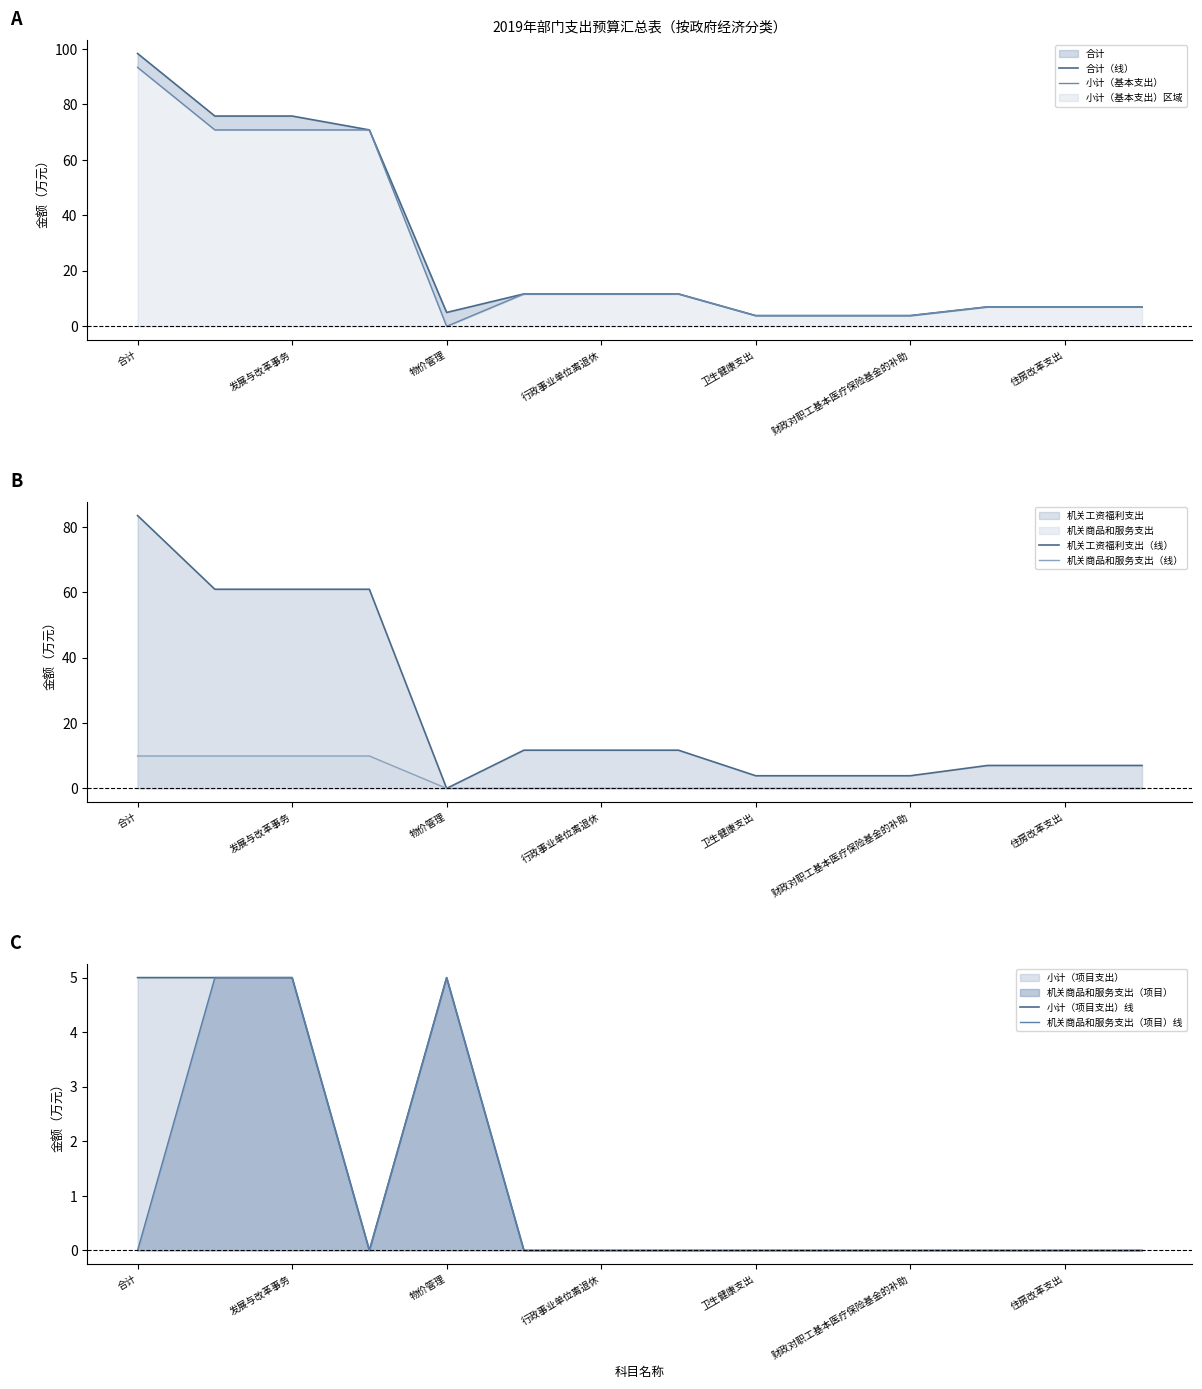

The 机关商品和服务支出（线） series shows 5.1 at 卫生健康支出. True or false?

False